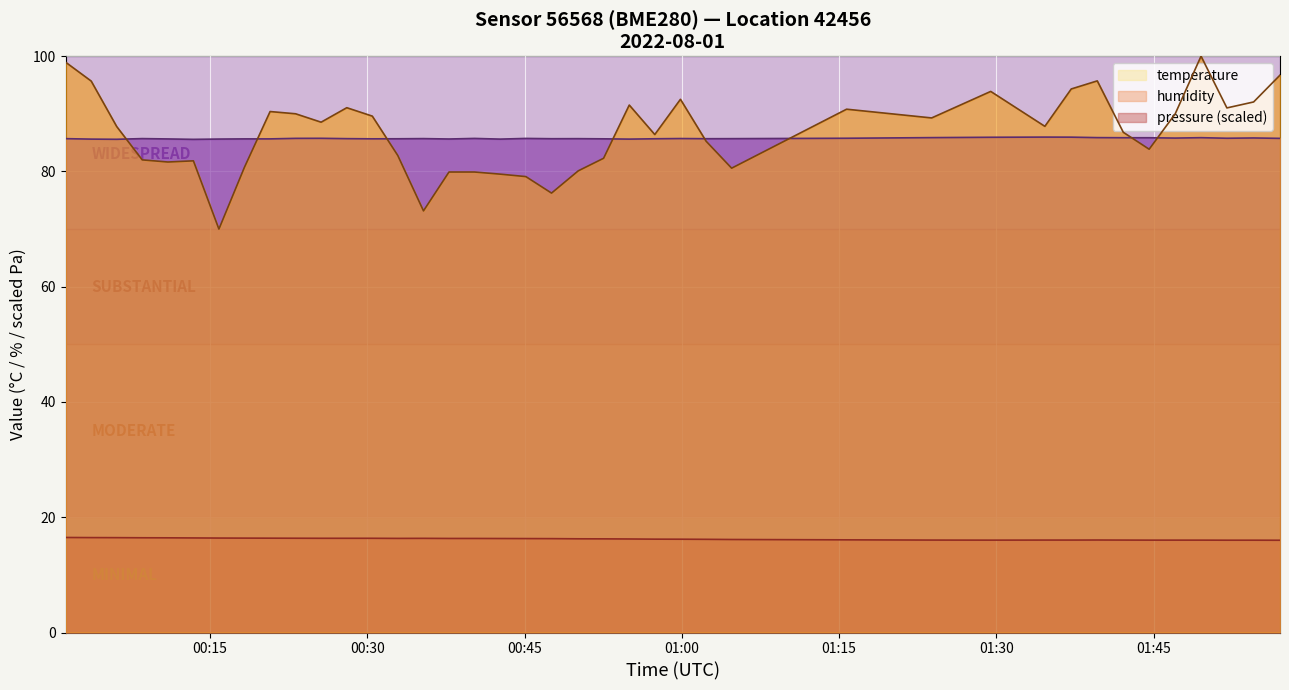

Rank the series by their maximum value, from highest to lowest.

pressure (scaled), humidity, temperature